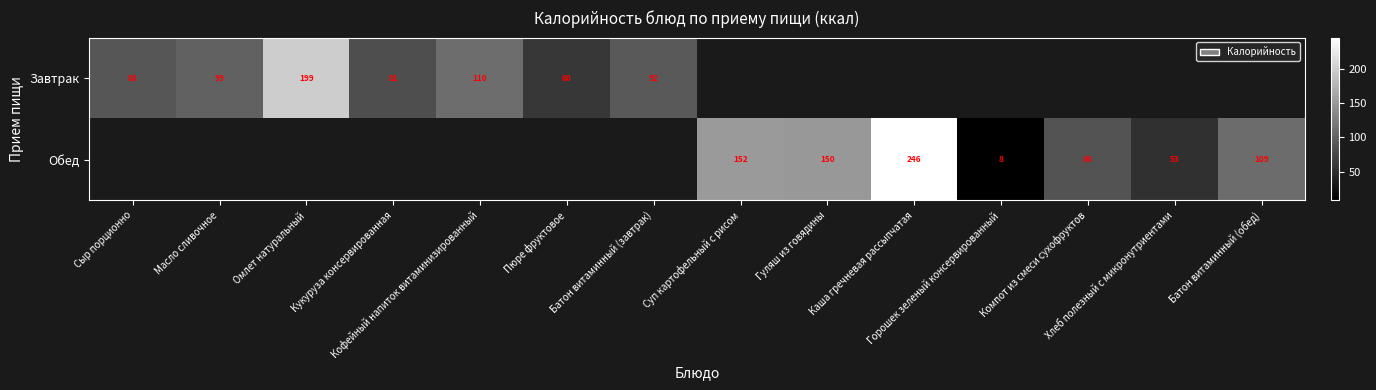

At how many categories does at least one series exceed 128?

4